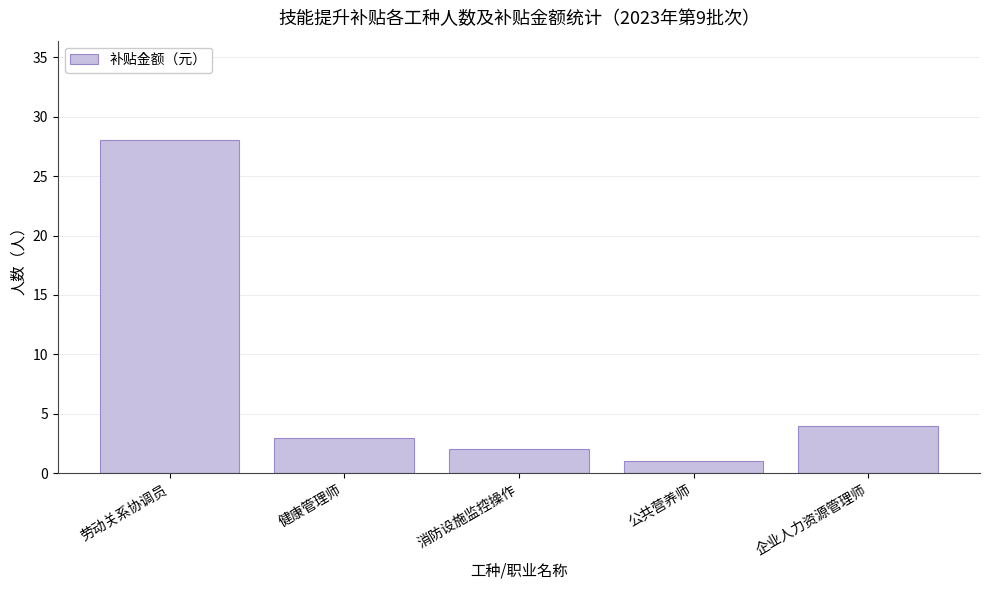

What is the value of the 2nd bar from the left?

3